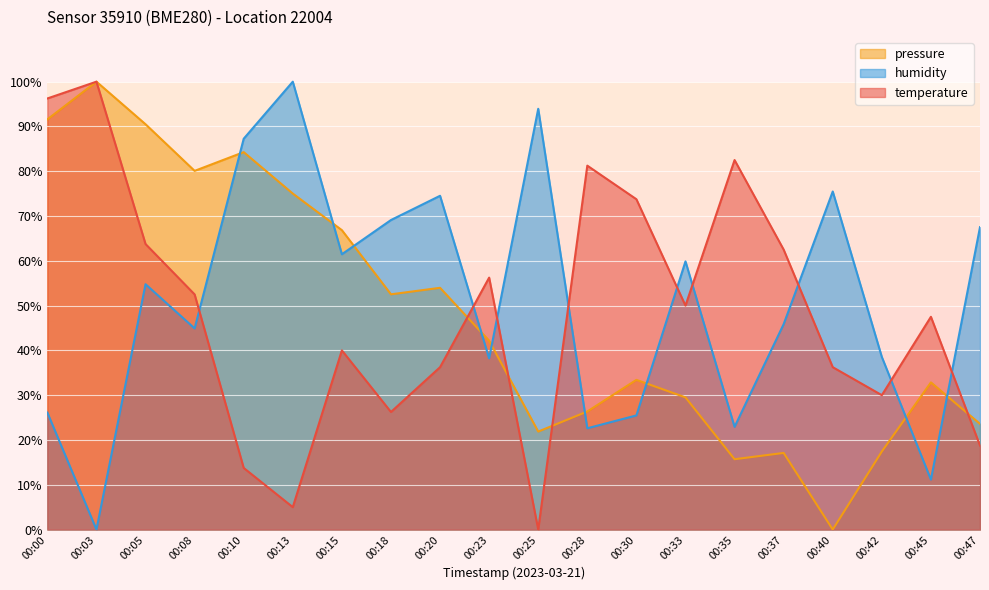

Which series changed the most between 00:42 and 00:47?

humidity